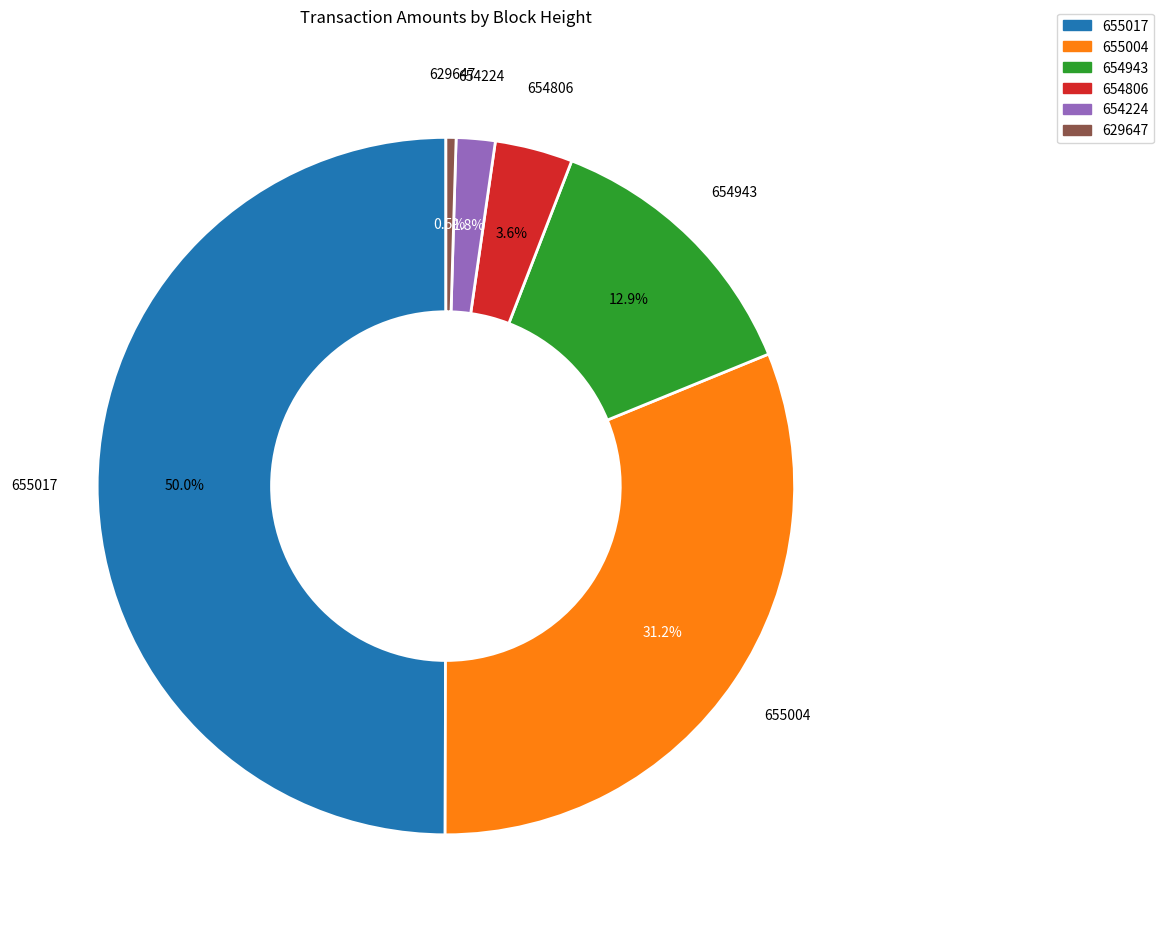

Which slice is the smallest?

629647